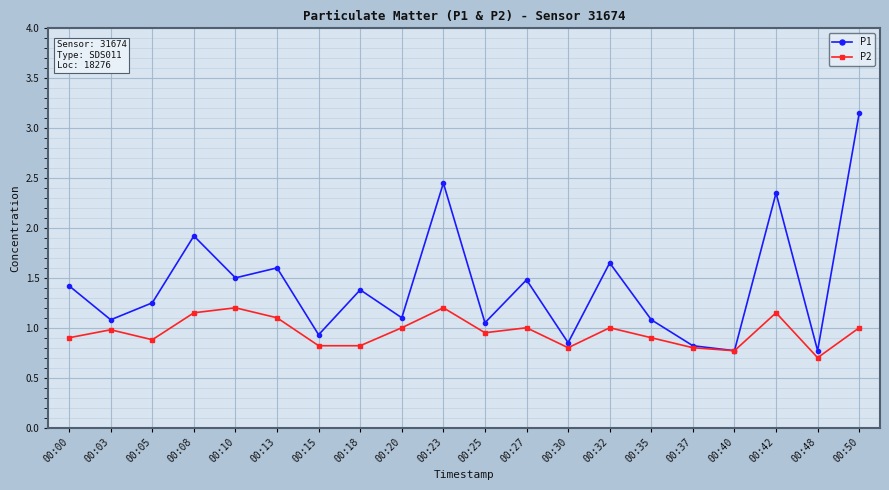

Rank the series by their maximum value, from highest to lowest.

P1, P2